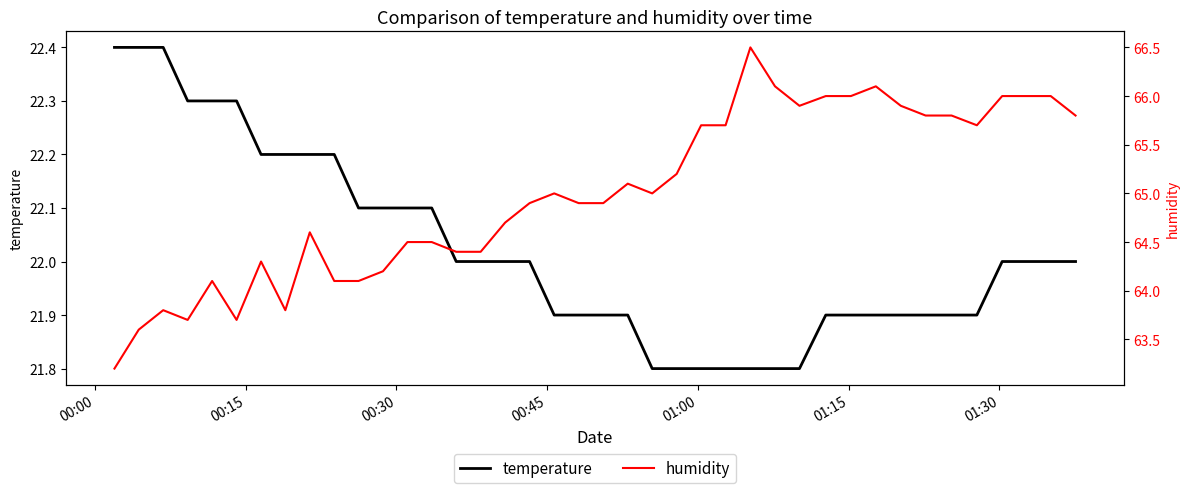

How many data points does each series have?

40